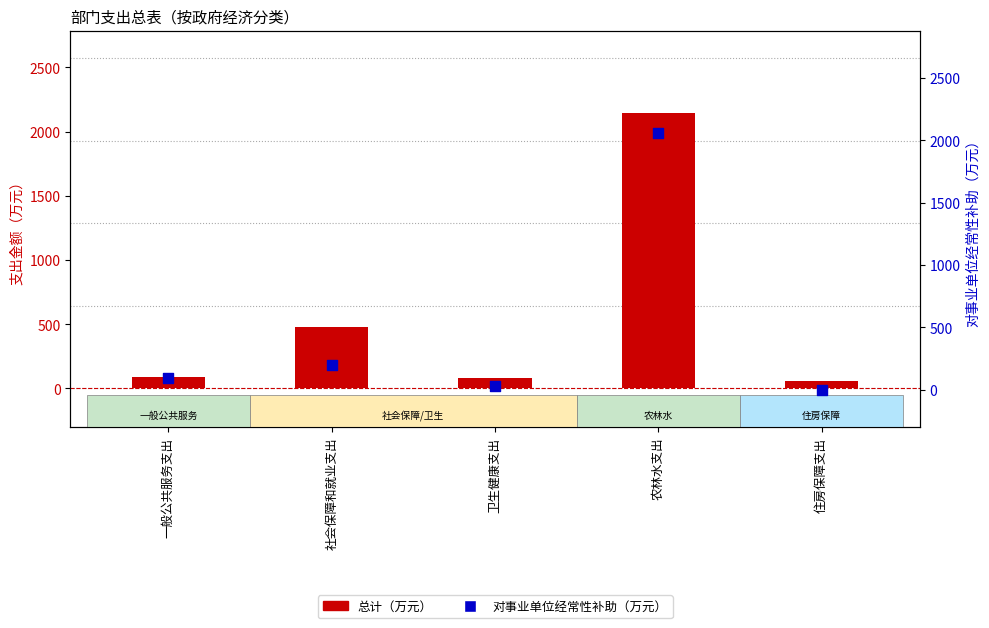

Which series has the largest total across all categories?

总计（万元）